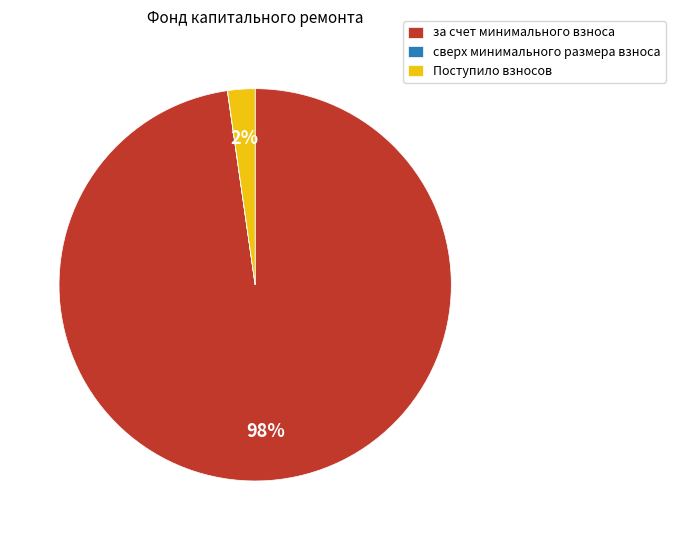

Is there a majority slice in this chart?

Yes